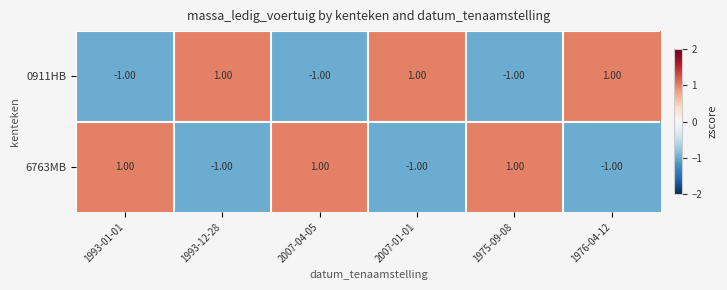

Is the value of 0911HB at 1993-12-28 greater than the value of 6763MB at 1993-12-28?

Yes